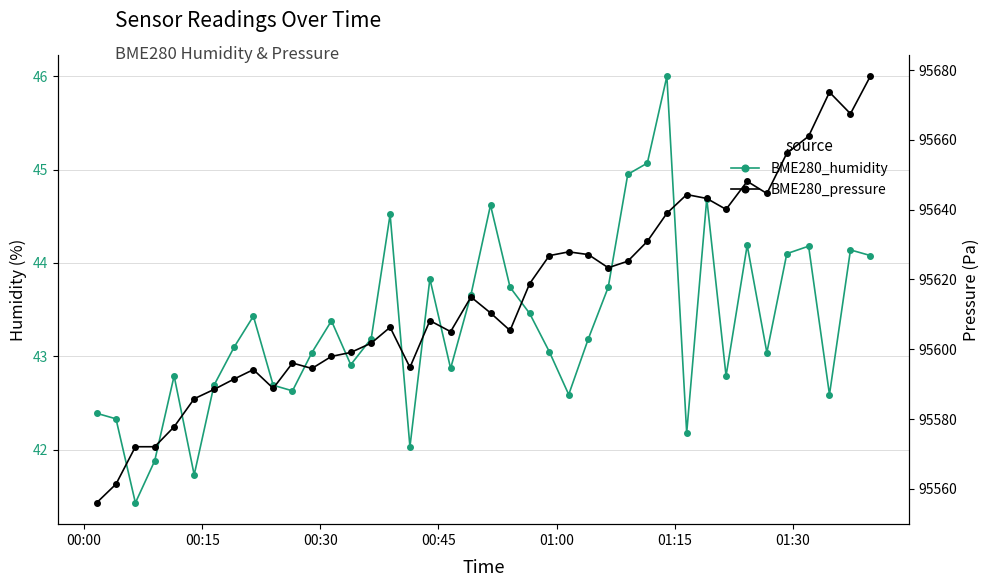

What is the smallest value displayed?

41.4